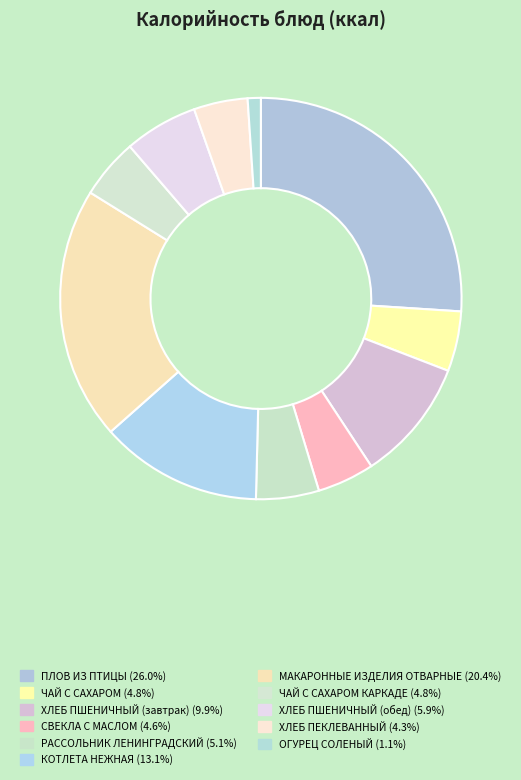

Count the number of slices in the pie.

11